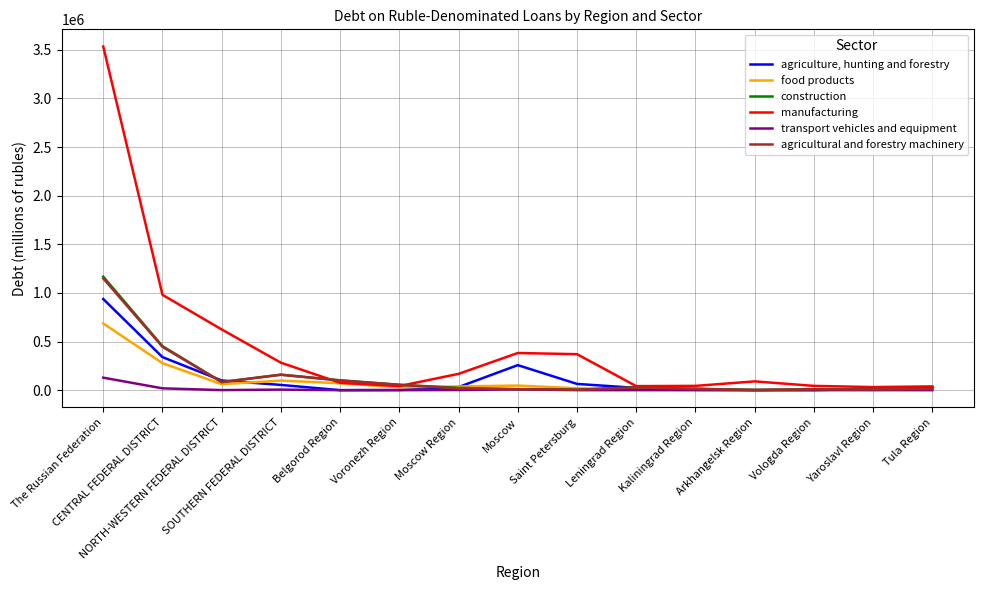

Which series has the widest spread of values?

manufacturing